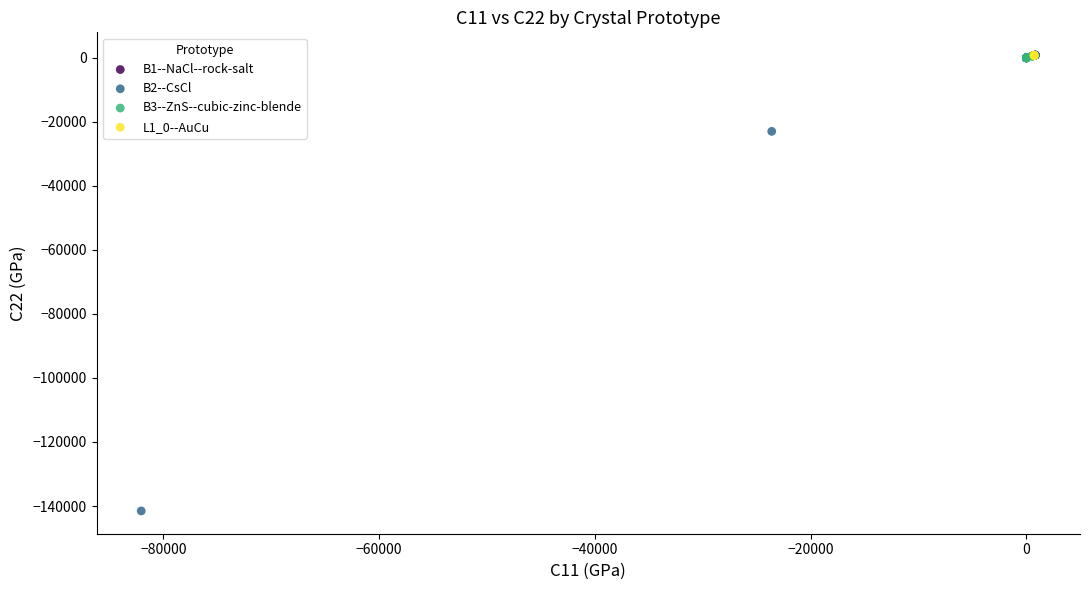

Which series has the widest spread of Y values?

B2--CsCl